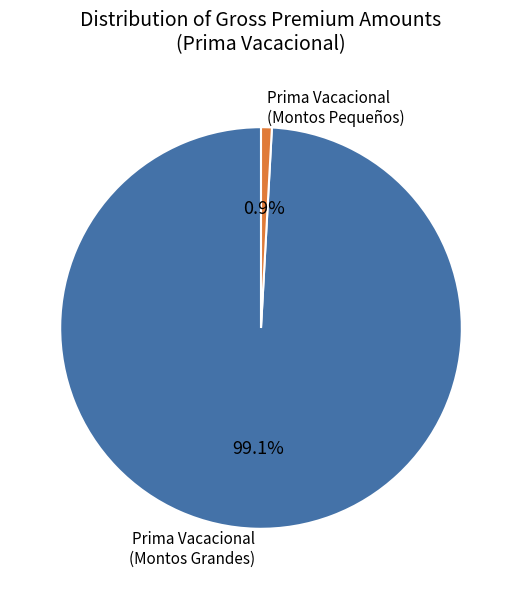

Count the number of slices in the pie.

2